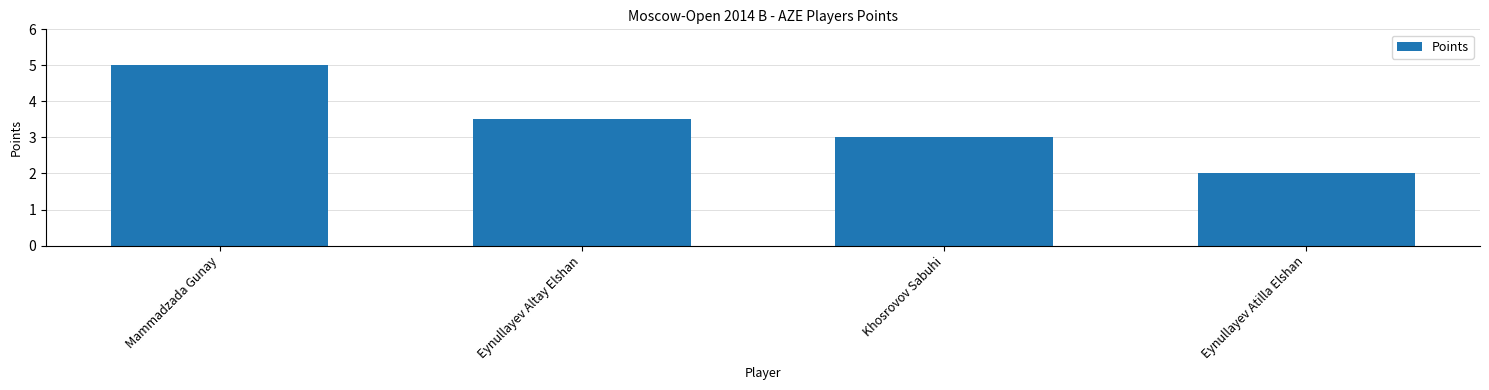

At which label is the value closest to 3?

Khosrovov Sabuhi